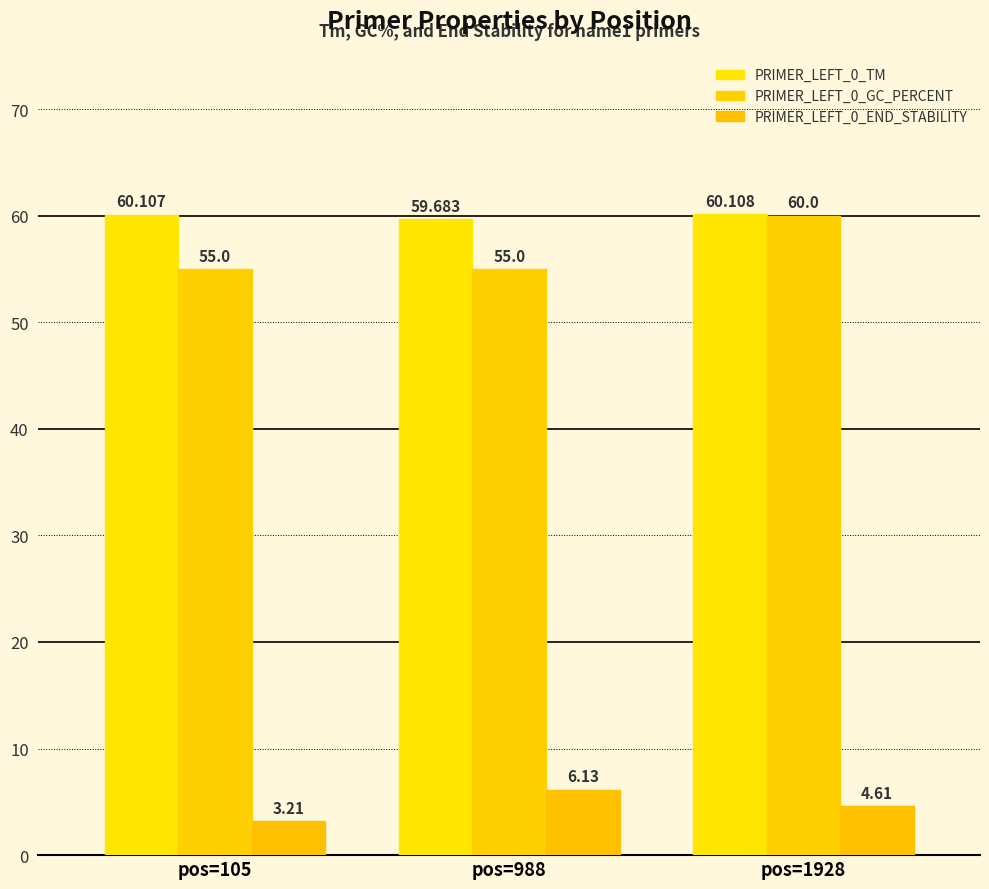

What is the lowest value of the PRIMER_LEFT_0_GC_PERCENT series?

55.0